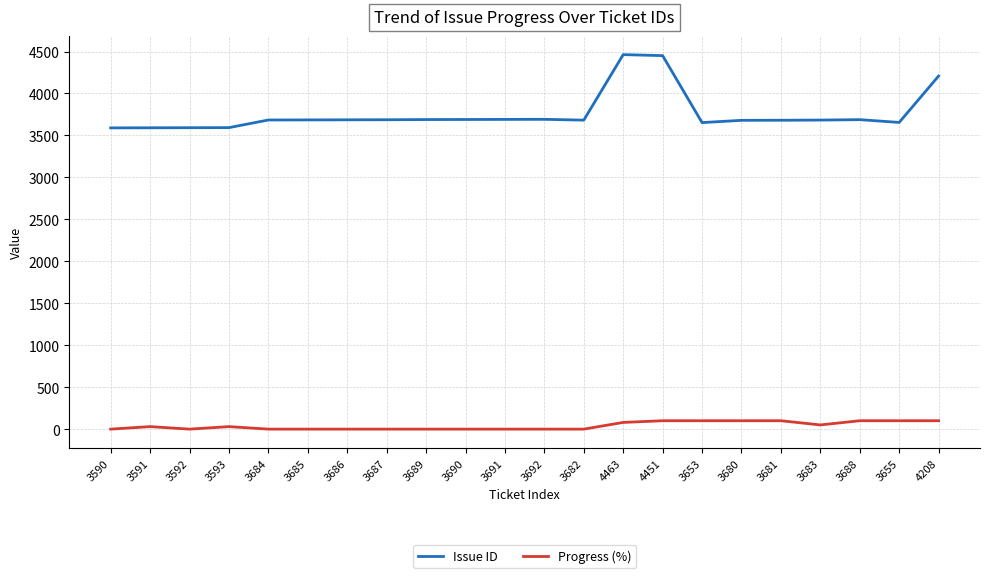

At how many categories does at least one series exceed 599?

22